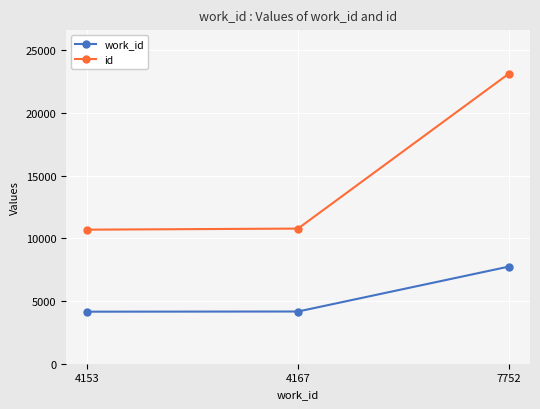

Where is id nearest to the value 16924?

4167